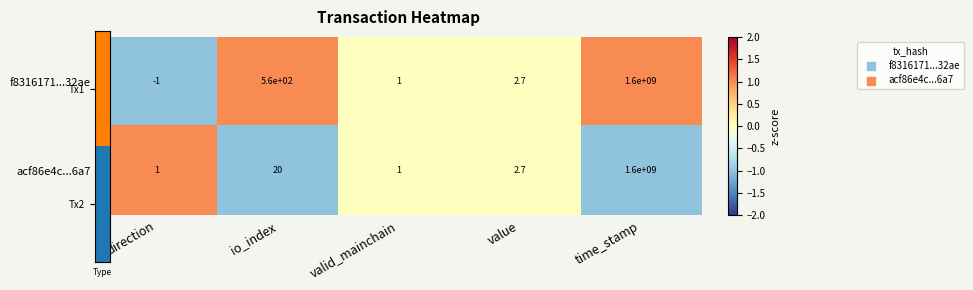

Reading left to right, what are all the values shown in this chart?

f8316171...32ae: -1.0	560.0	1.0	2.7	1600000000.0
acf86e4c...6a7: 1.0	20.0	1.0	2.7	1600000000.0